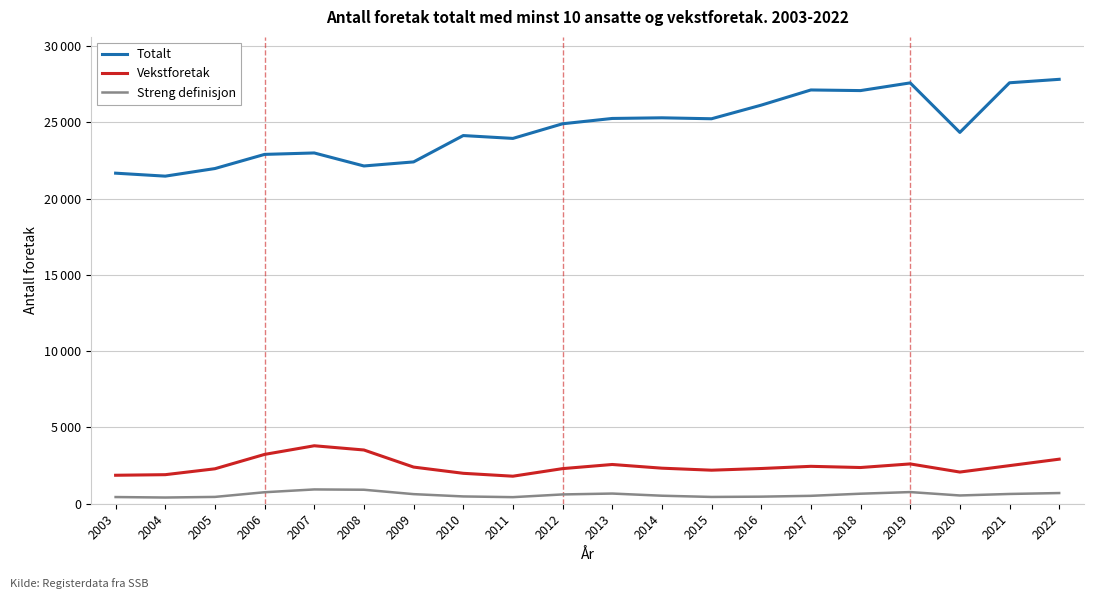

What is the difference between the second highest and minimum values in the Vekstforetak series?

1718